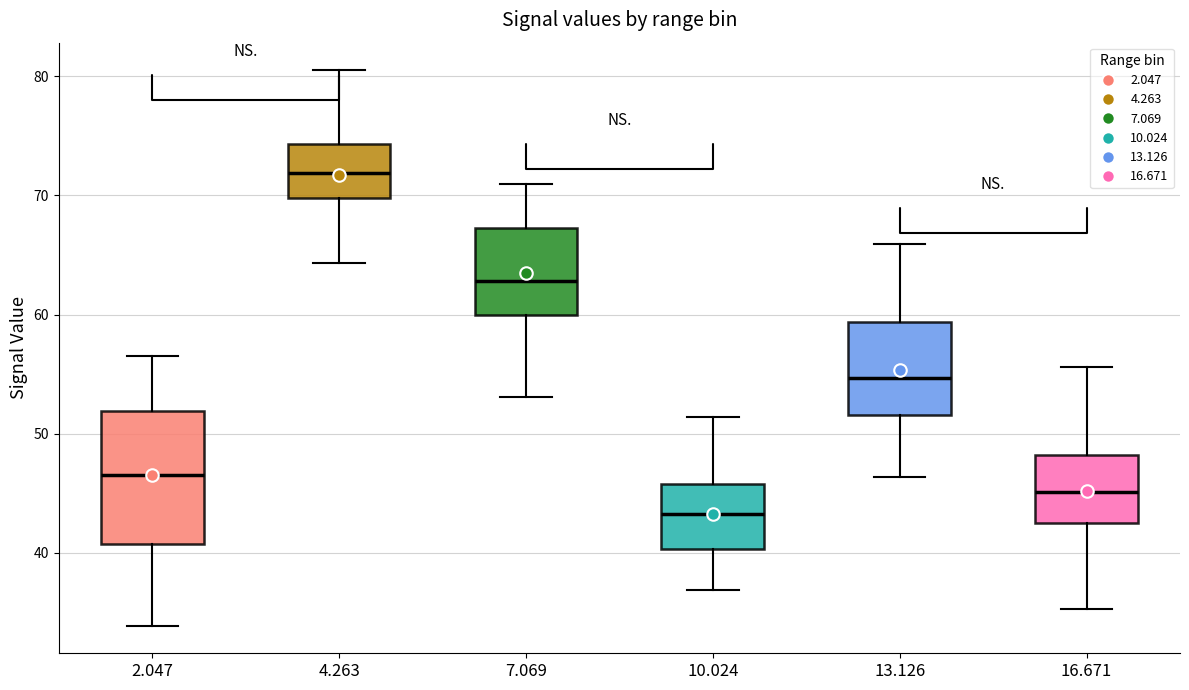

Reading left to right, transcribe this box plot: for each box, give where its median line is, the range the box spans, and where its two whiskers end, as read against the y-axis. The values are not printed on the chart, so give them approximately, as read against the axis.

2.047: median 47, box 41 to 52, whiskers 34 to 57
4.263: median 72, box 70 to 74, whiskers 64 to 81
7.069: median 63, box 60 to 67, whiskers 53 to 71
10.024: median 43, box 40 to 46, whiskers 37 to 51
13.126: median 55, box 52 to 59, whiskers 46 to 66
16.671: median 45, box 43 to 48, whiskers 35 to 56